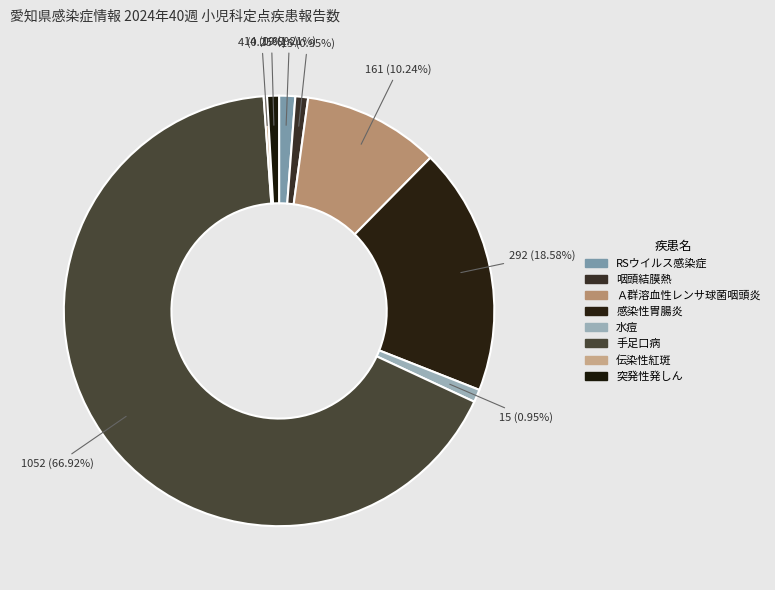

Which slice is the largest?

手足口病